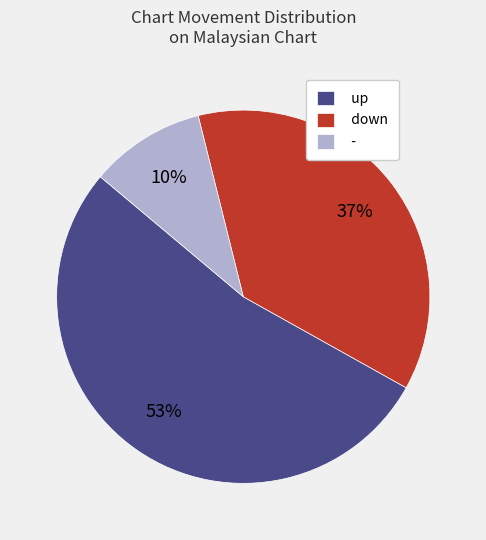

What percentage is the - slice, to the nearest percent?

10%